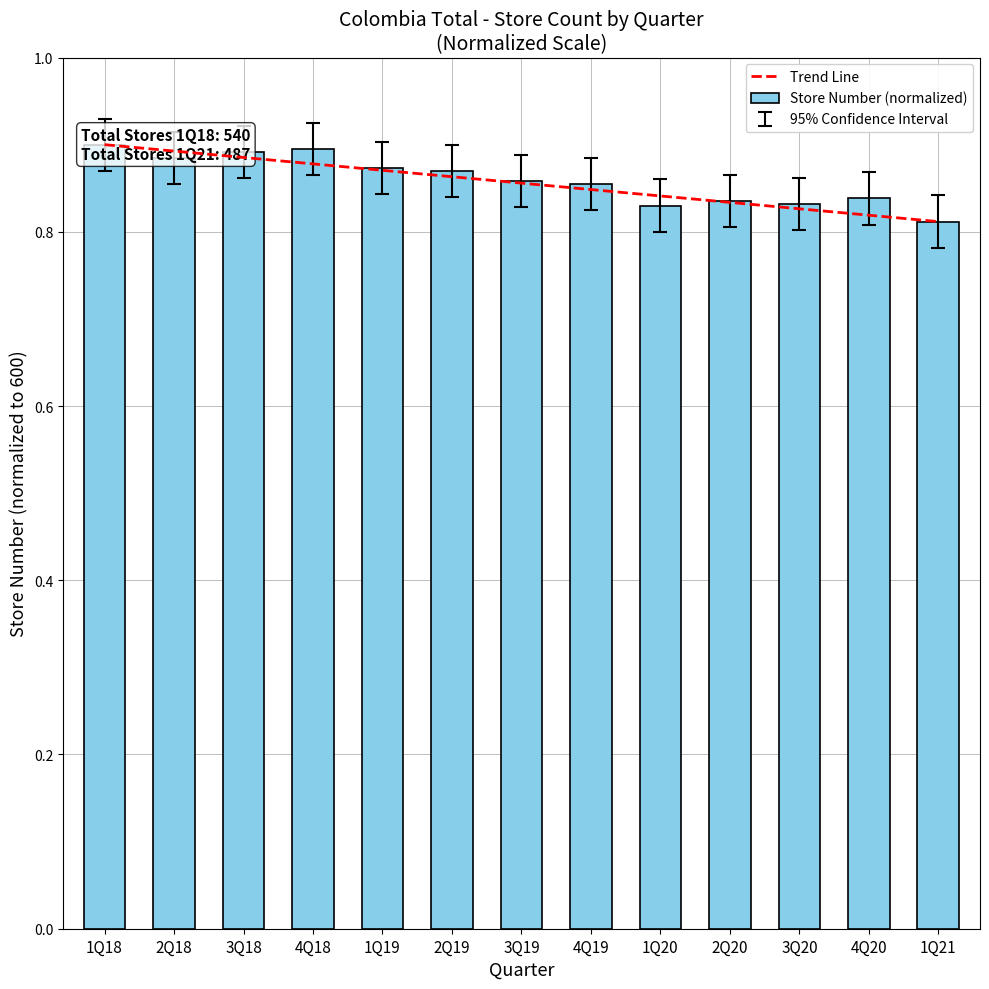

Where is Sales Area (sqm) nearest to the value 0?

1Q21